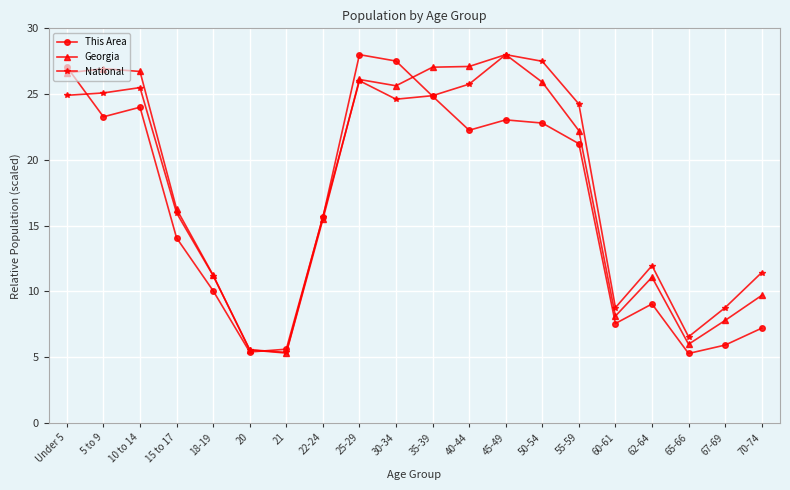

What is the total value across all series at 60-61?

24.5